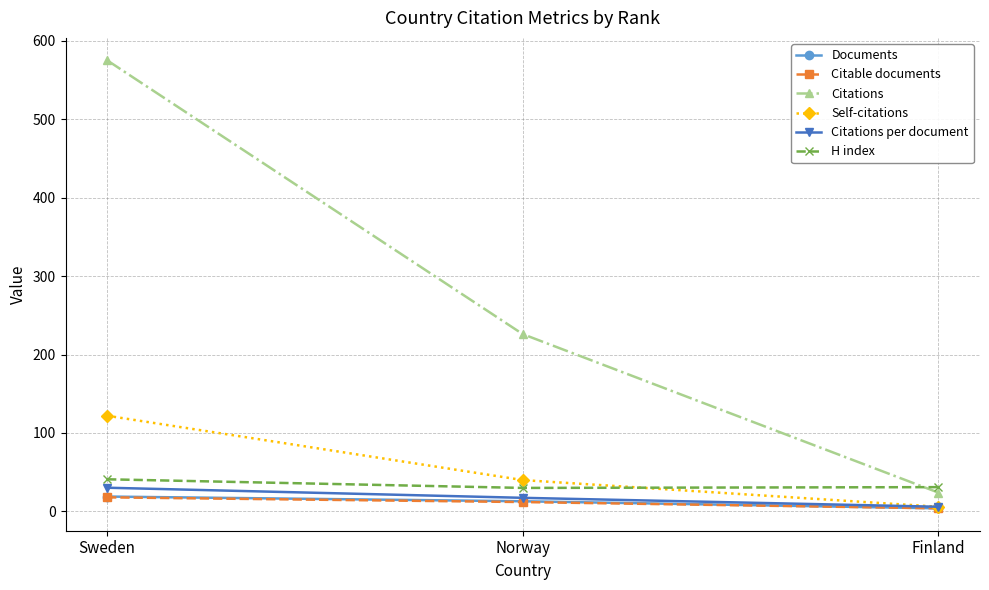

What is the sum of the Documents values at Norway and Sweden?

32.0